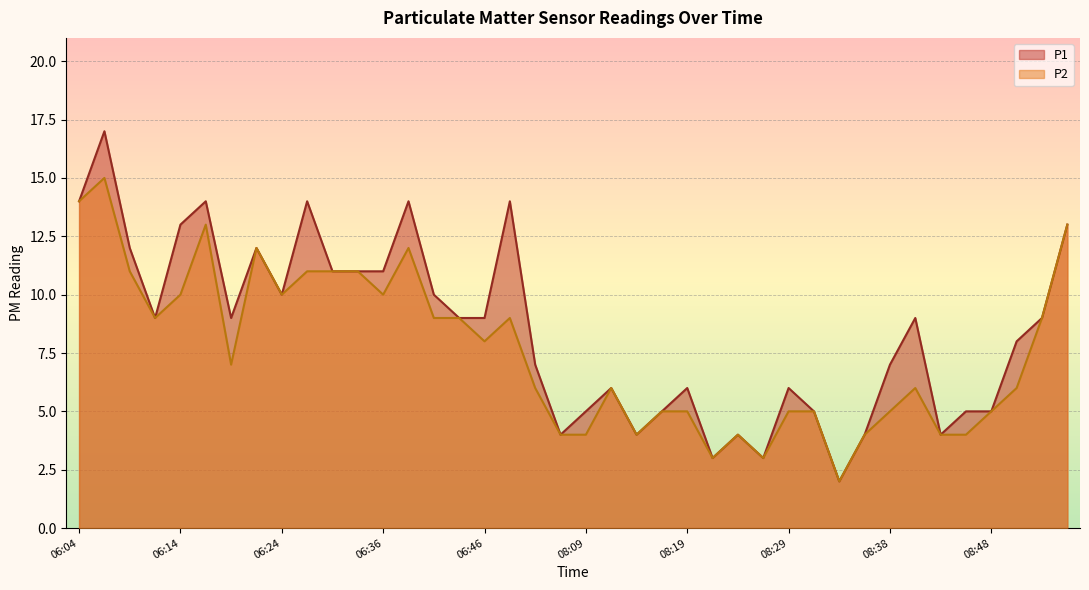

What is the minimum value for P2?

2